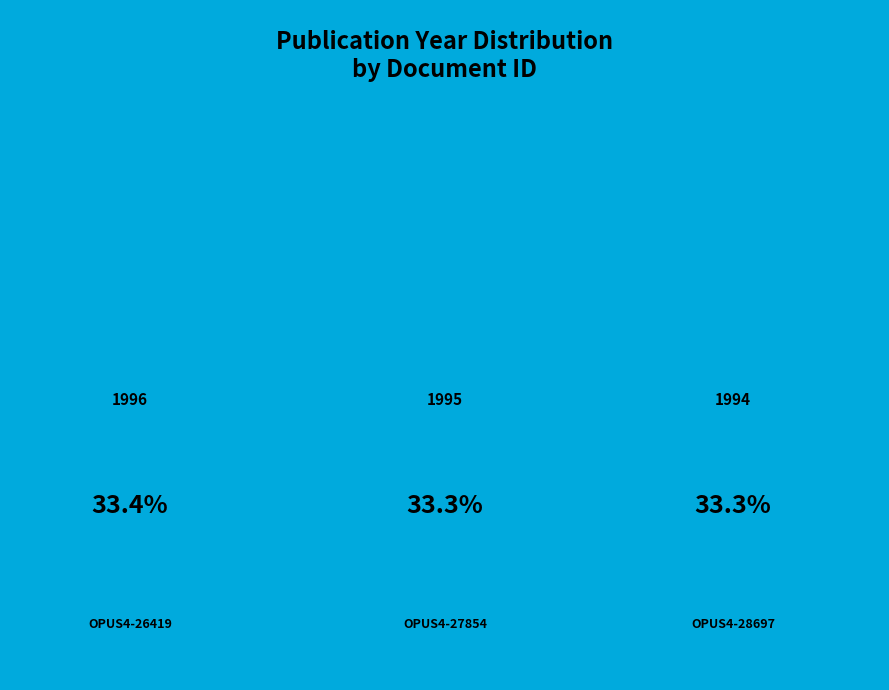

To the nearest percent, what is the combined percentage of OPUS4-27854 and OPUS4-28697?

67%